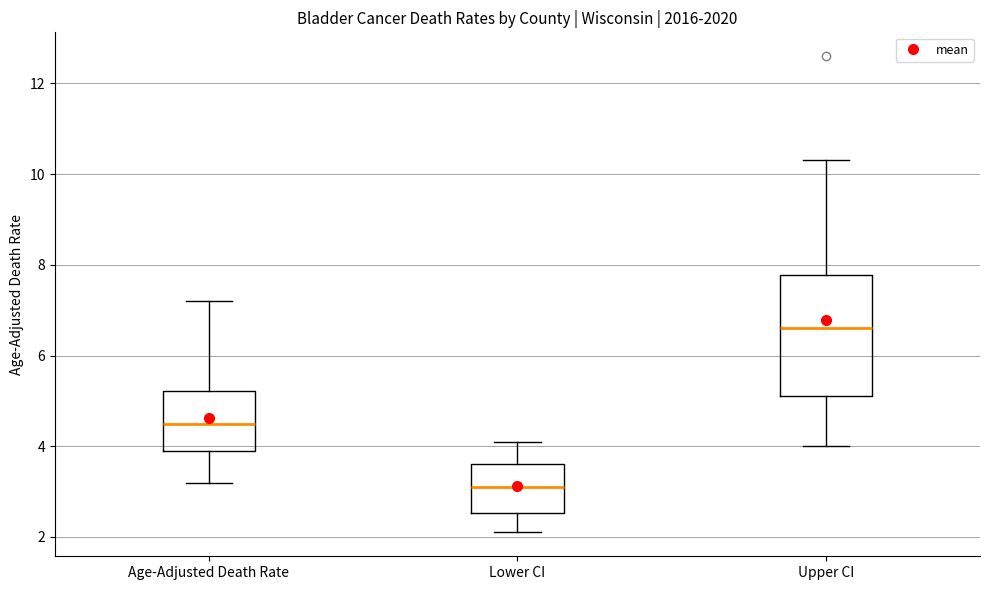

Which box has the highest median line?

Upper CI